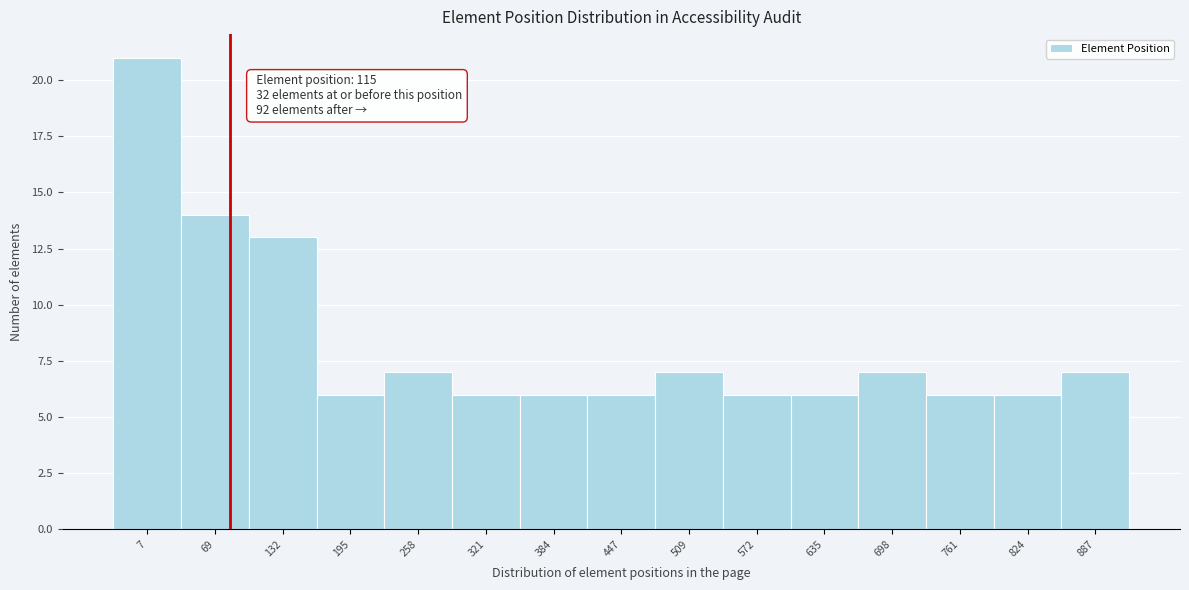

Reading left to right, what are all the values shown in this chart?

21	14	13	6	7	6	6	6	7	6	6	7	6	6	7